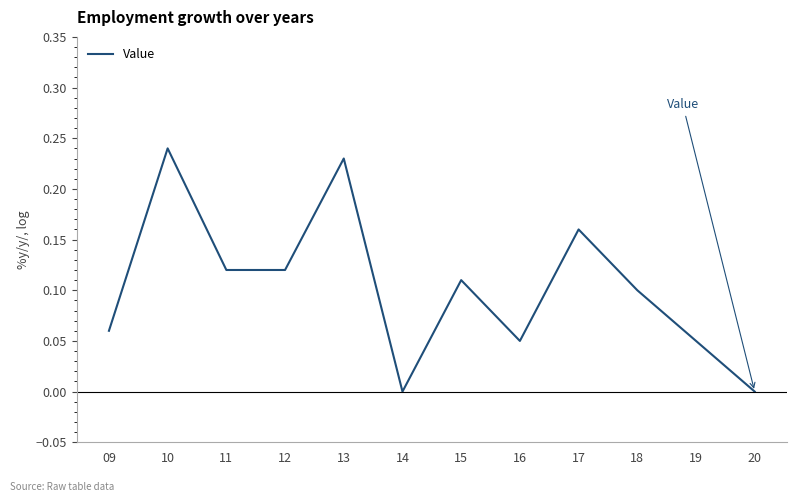

Which has a higher value, 13 or 20?

13